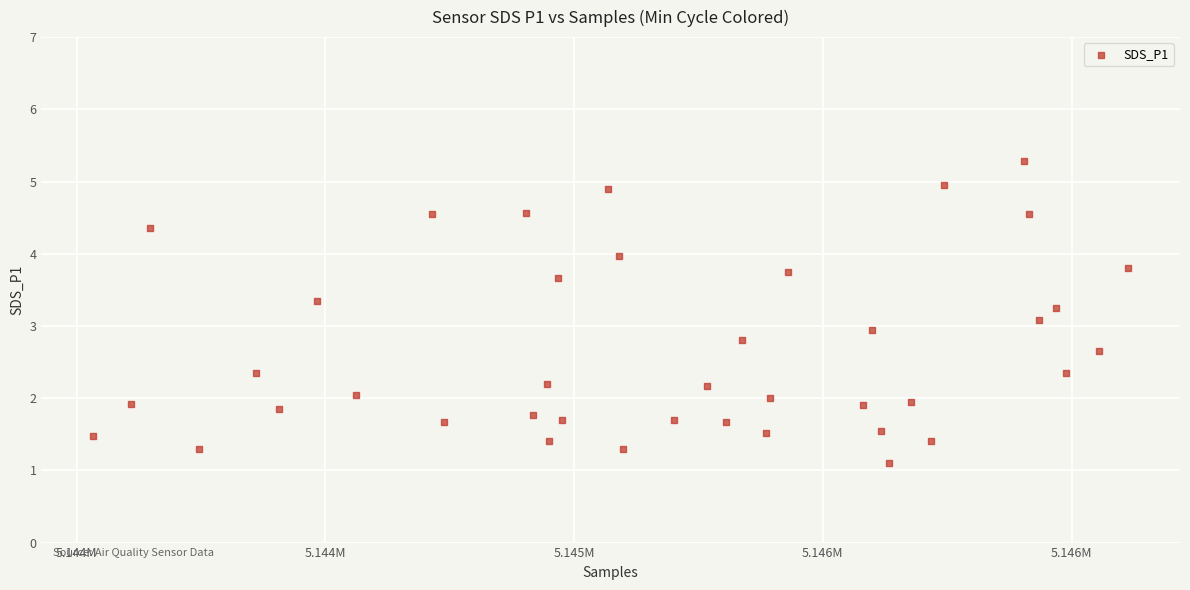

What is the range of Y values (max minus min)?

4.2